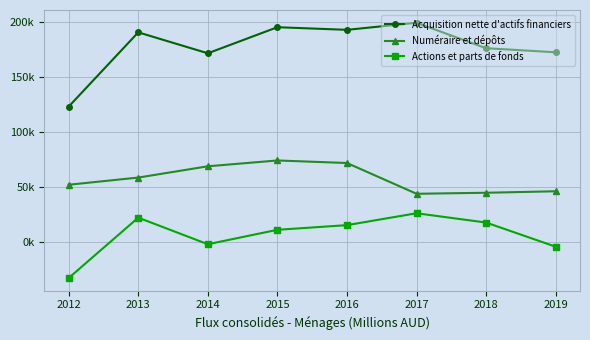

Reading right to left, list all the values displayed in this chart.

Acquisition nette d'actifs financiers: 172643	176343	199477	193045	195443	171731	190760	123276
Numéraire et dépôts: 46291	44946	44019	71982	74299	69000	58754	52225
Actions et parts de fonds: -4086	17867	26308	15508	11265	-1849	22313	-32552